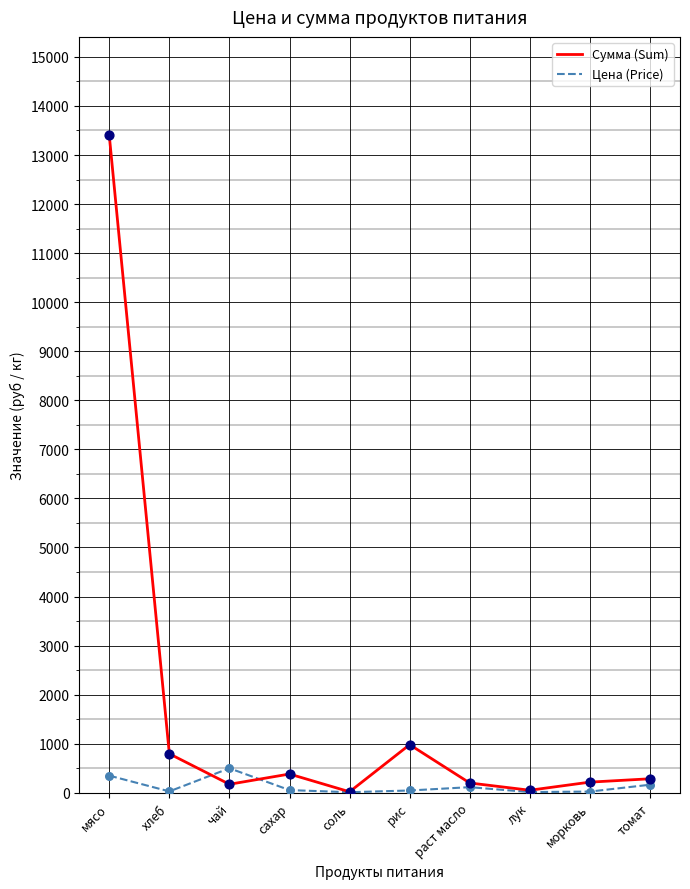

At how many categories does at least one series exceed 12533?

1